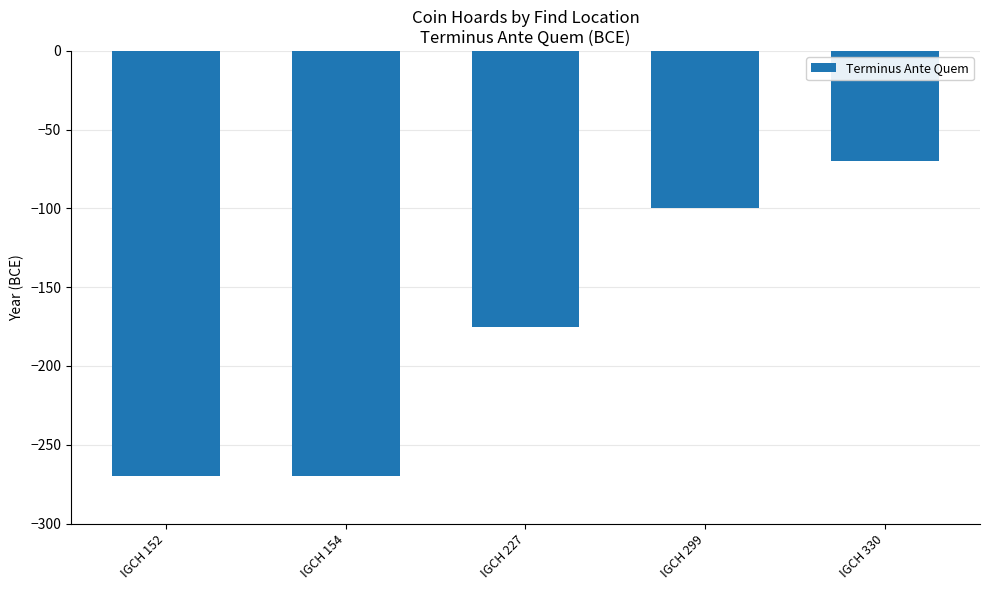

What is the greatest value displayed?

-70